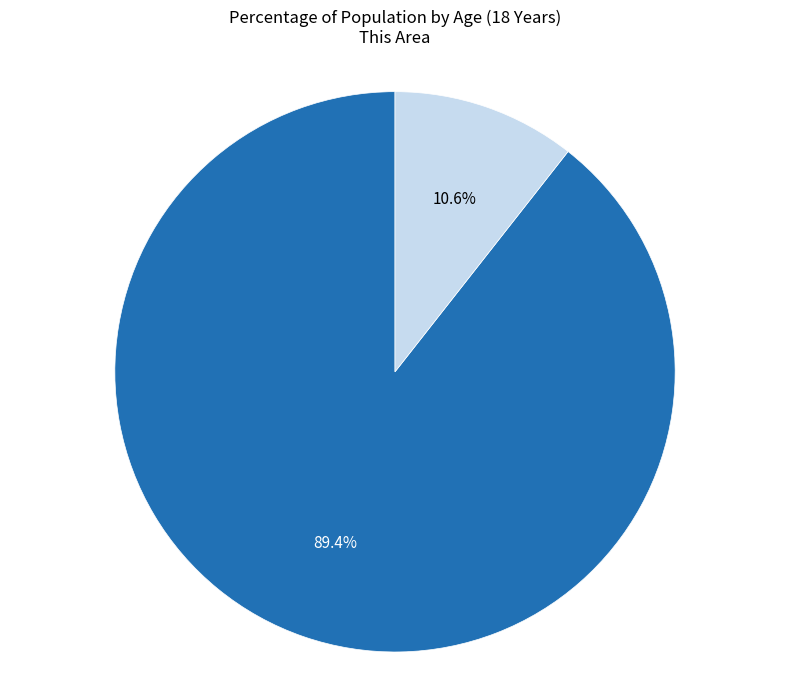

To the nearest percent, what portion does Under 18 years represent?

11%